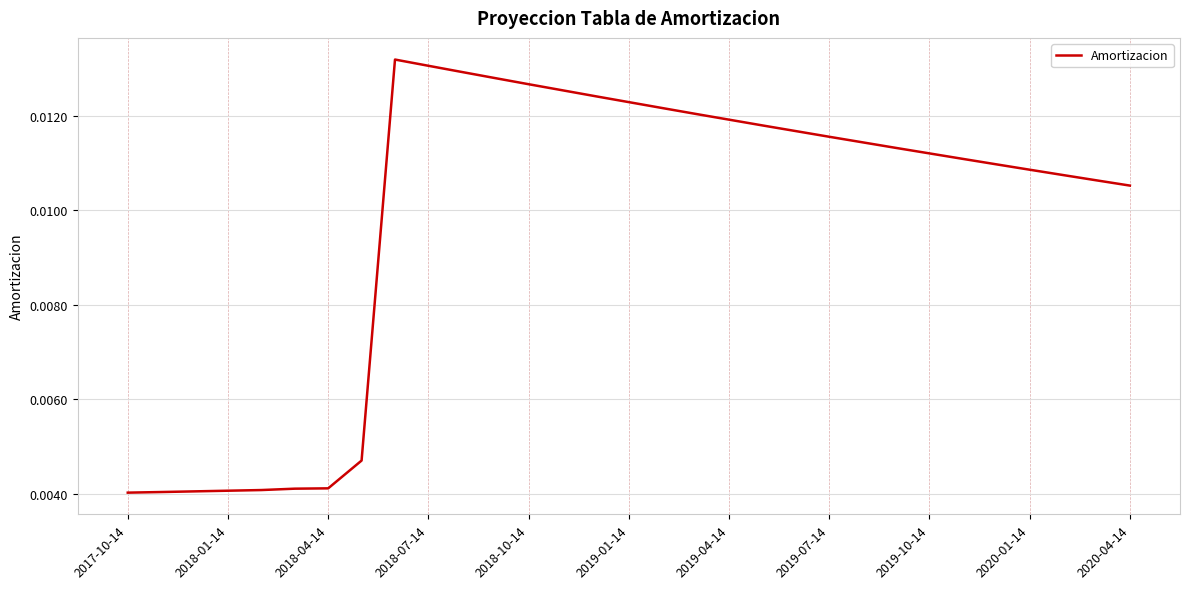

How many lines are shown in the chart?

1